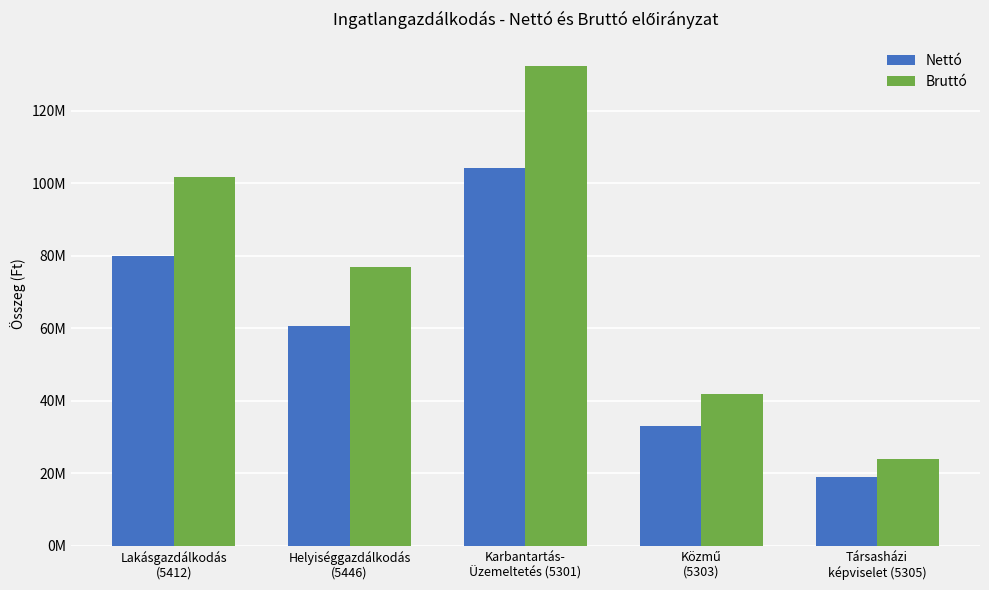

The Bruttó series shows 132471115.0 at Karbantartás-
Üzemeltetés (5301). True or false?

True